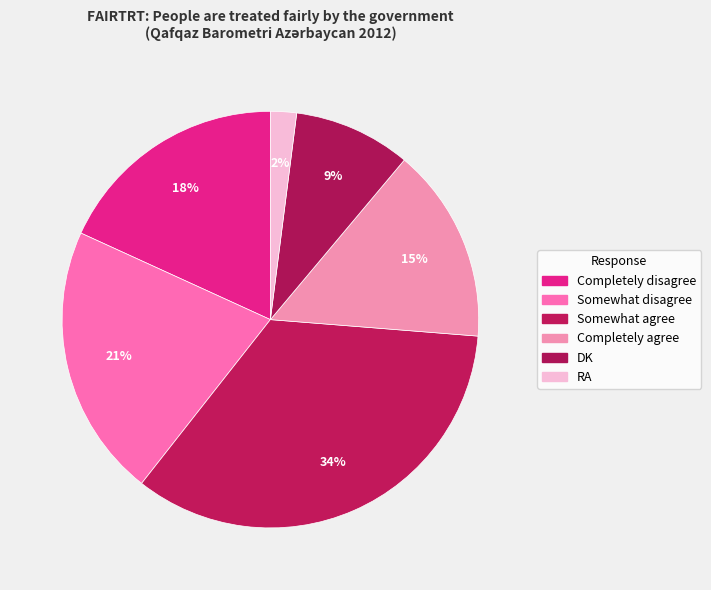

What is the largest slice in the pie chart?

Somewhat agree